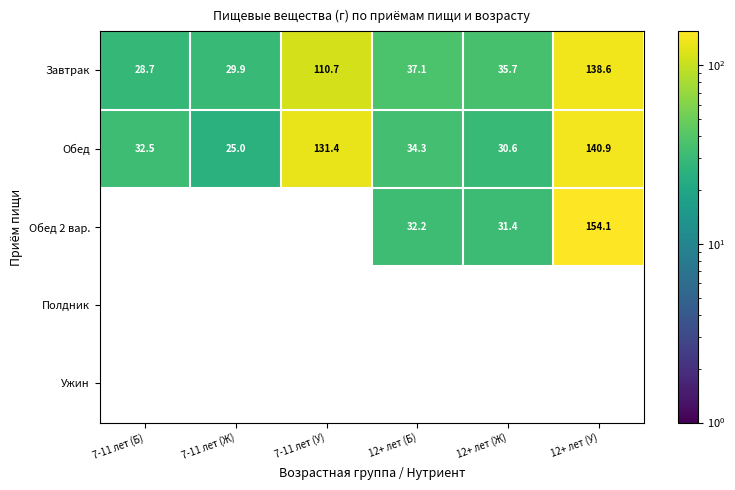

Rank the categories by Обед value from highest to lowest.

12+ лет (У), 7-11 лет (У), 12+ лет (Б), 7-11 лет (Б), 12+ лет (Ж), 7-11 лет (Ж)